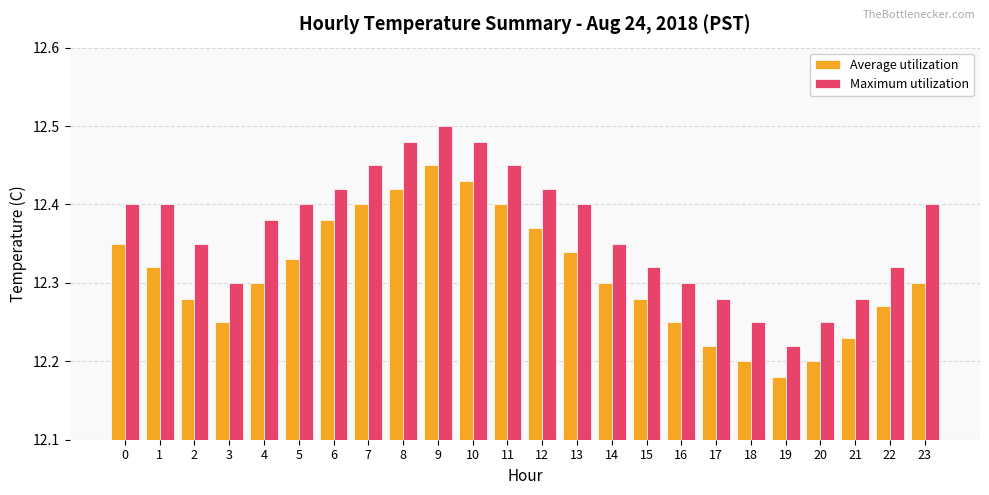

The value of Average utilization at 18 is 21.9. True or false?

False